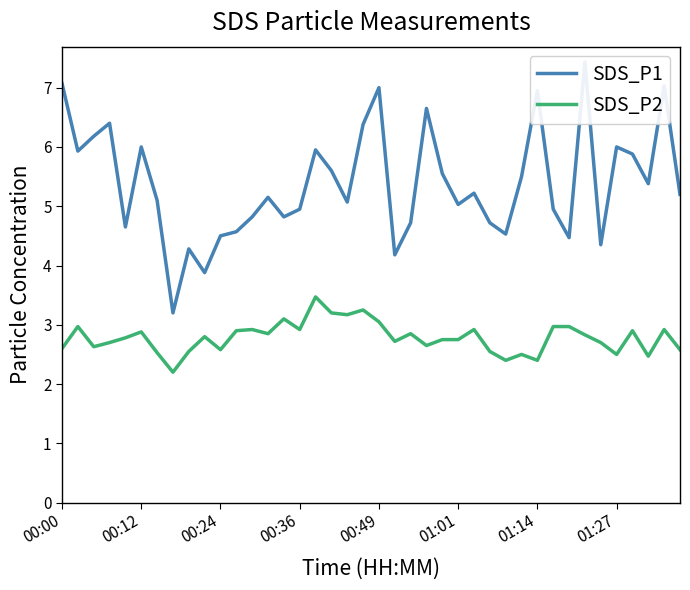

What is the difference between the maximum and minimum values in the SDS_P2 series?

1.3